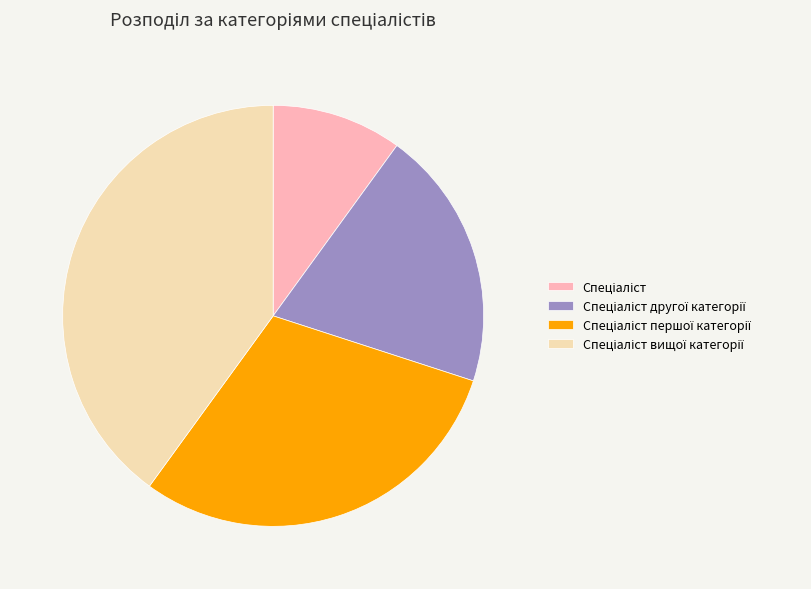

Is there any slice that represents more than half of the pie?

No